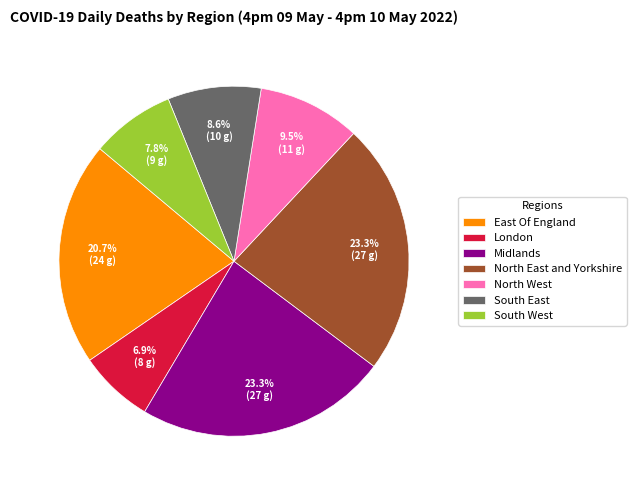

Is South East the majority of the pie?

No